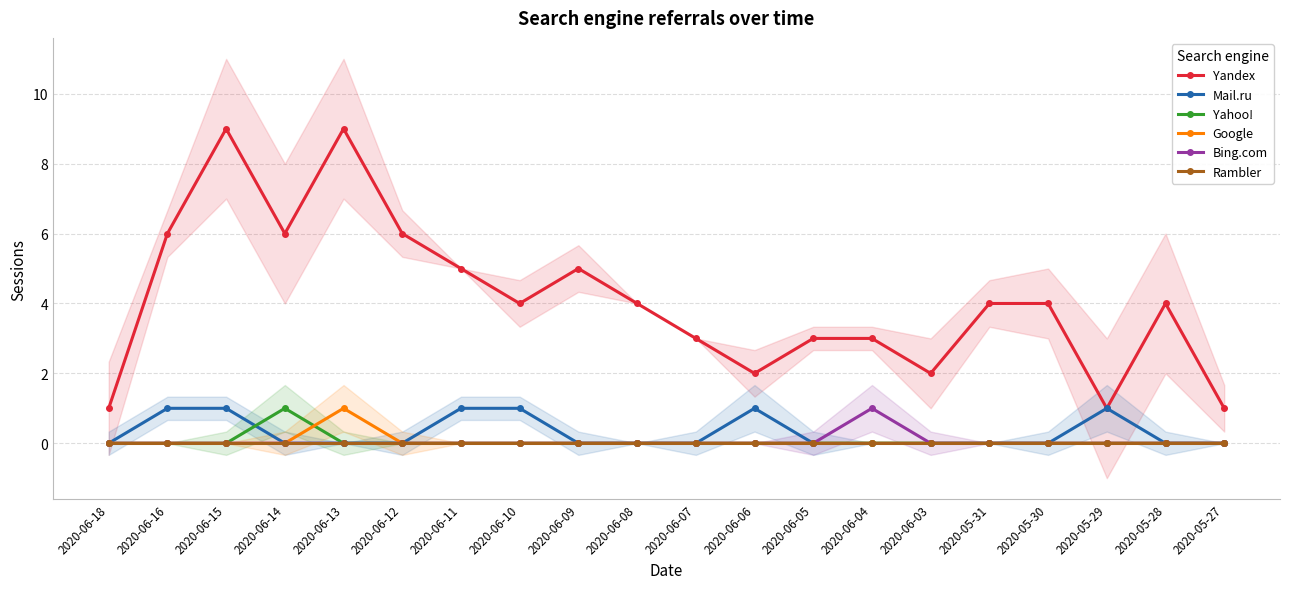

What is the difference between the maximum and minimum values in the Yandex series?

8